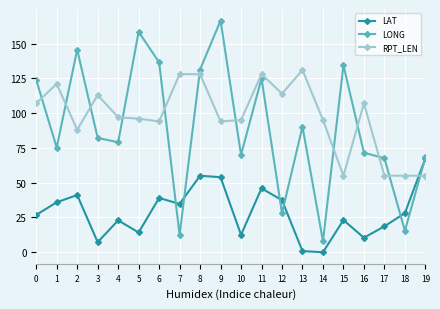

Does the chart display data point markers on the line(s)?

Yes